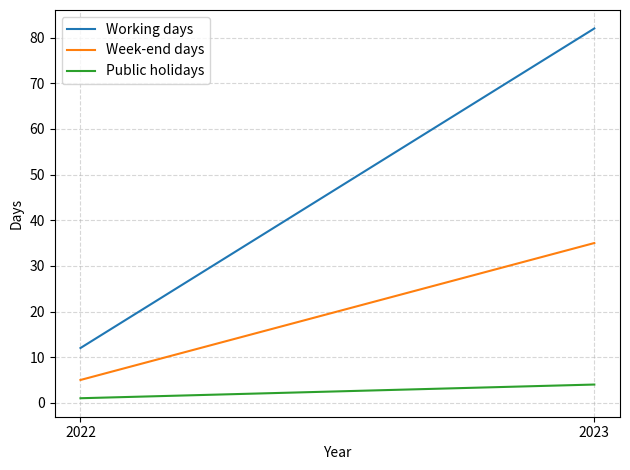

How many lines are shown in the chart?

3